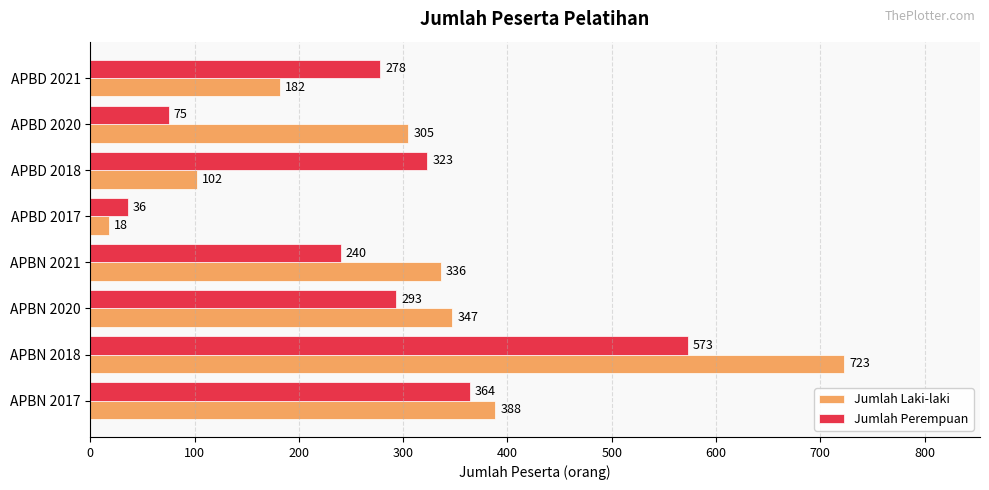

Which category has the highest value in the Jumlah Laki-laki series?

APBN 2018